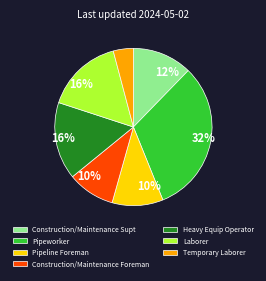

Combined, do Pipeworker and Temporary Laborer account for over 50%?

No